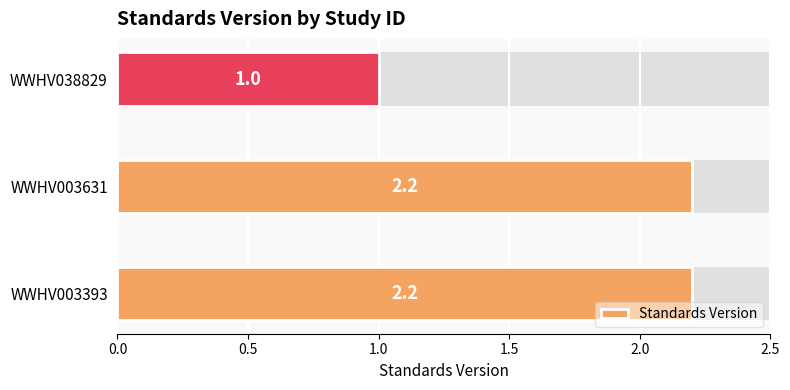

The value at WWHV038829 is 0.6. True or false?

False